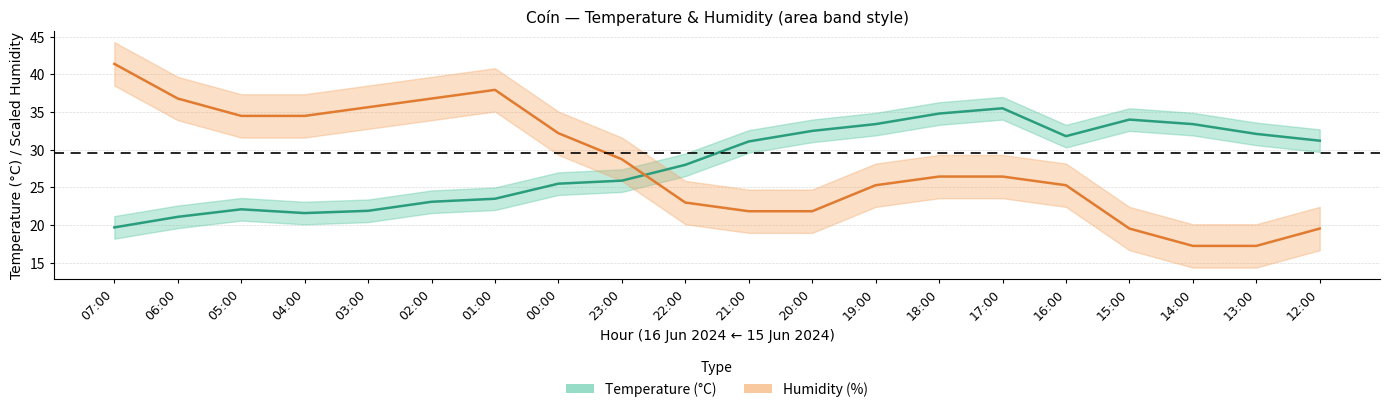

Rank the series by their average value, from lowest to highest.

Temperature (C), Humidity (%)